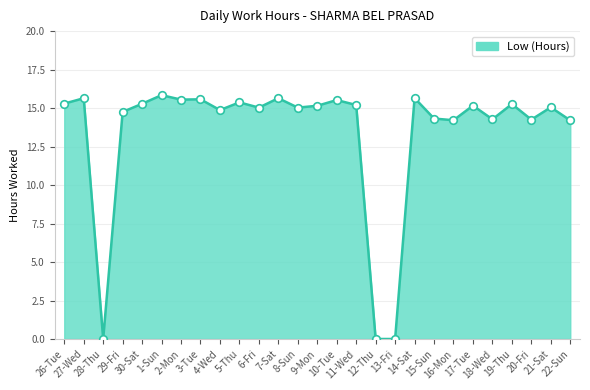

What is the change in value from 7-Sat to 19-Thu?

-0.4